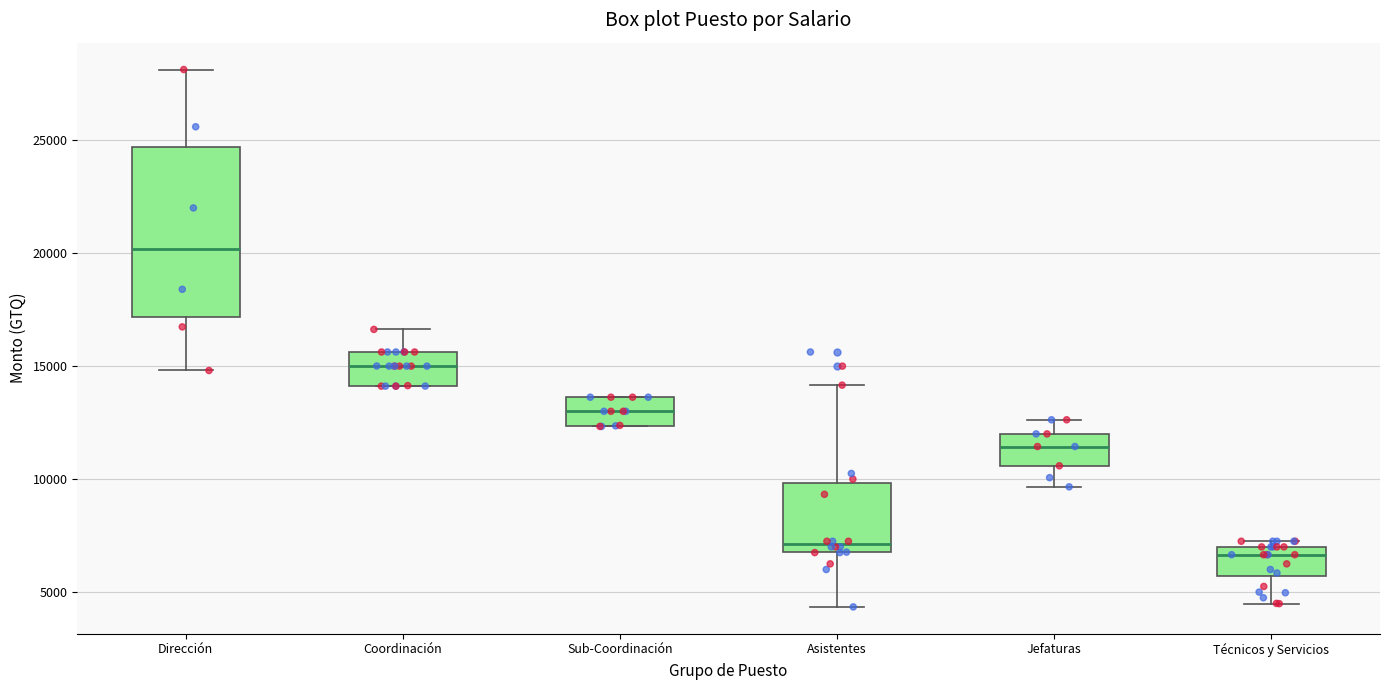

Comparing the boxes themselves (not the whiskers), which one is the tallest?

Dirección